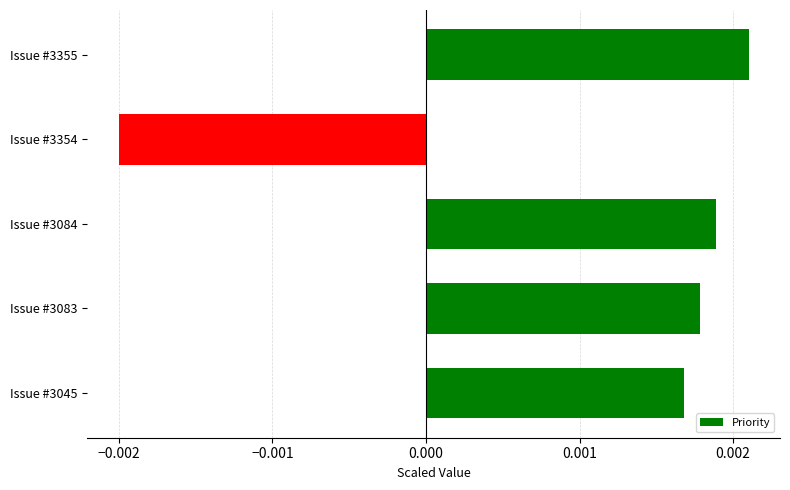

Which has a higher value, Issue #3084 or Issue #3083?

Issue #3084